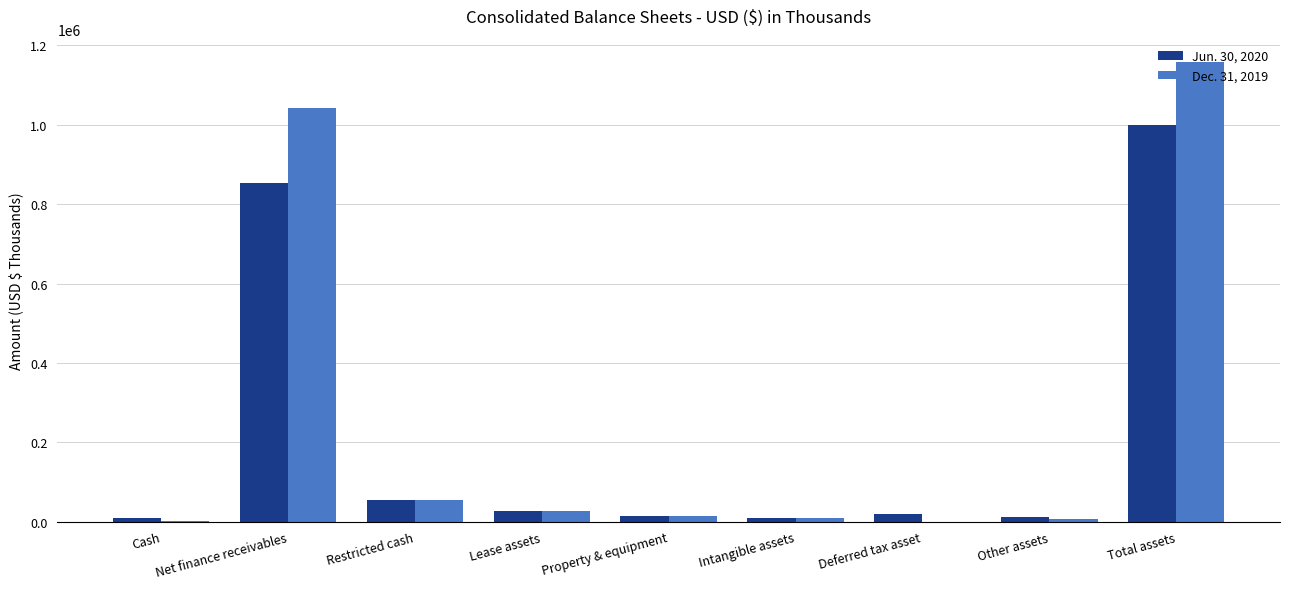

Which series has the largest total across all categories?

Dec. 31, 2019